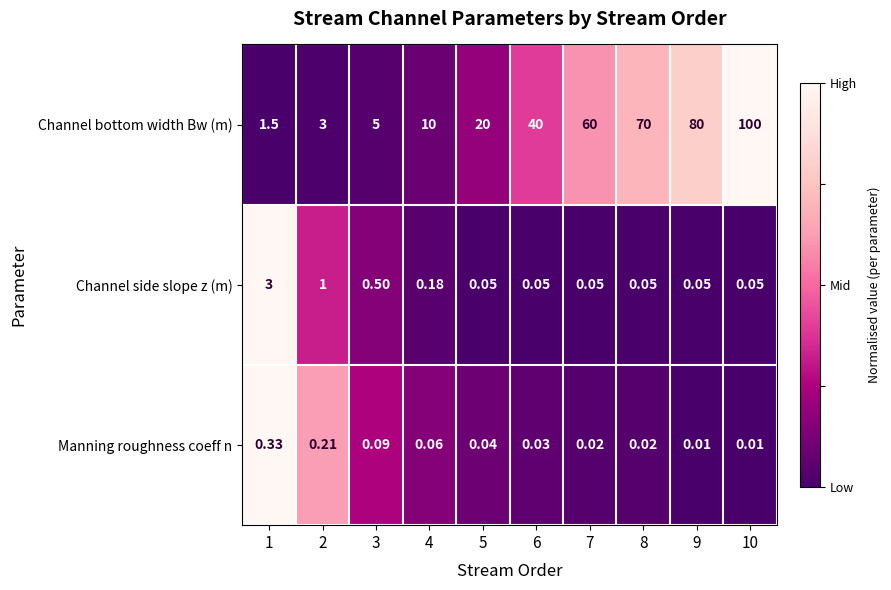

Which series has the largest range (max minus min)?

Channel bottom width Bw (m)